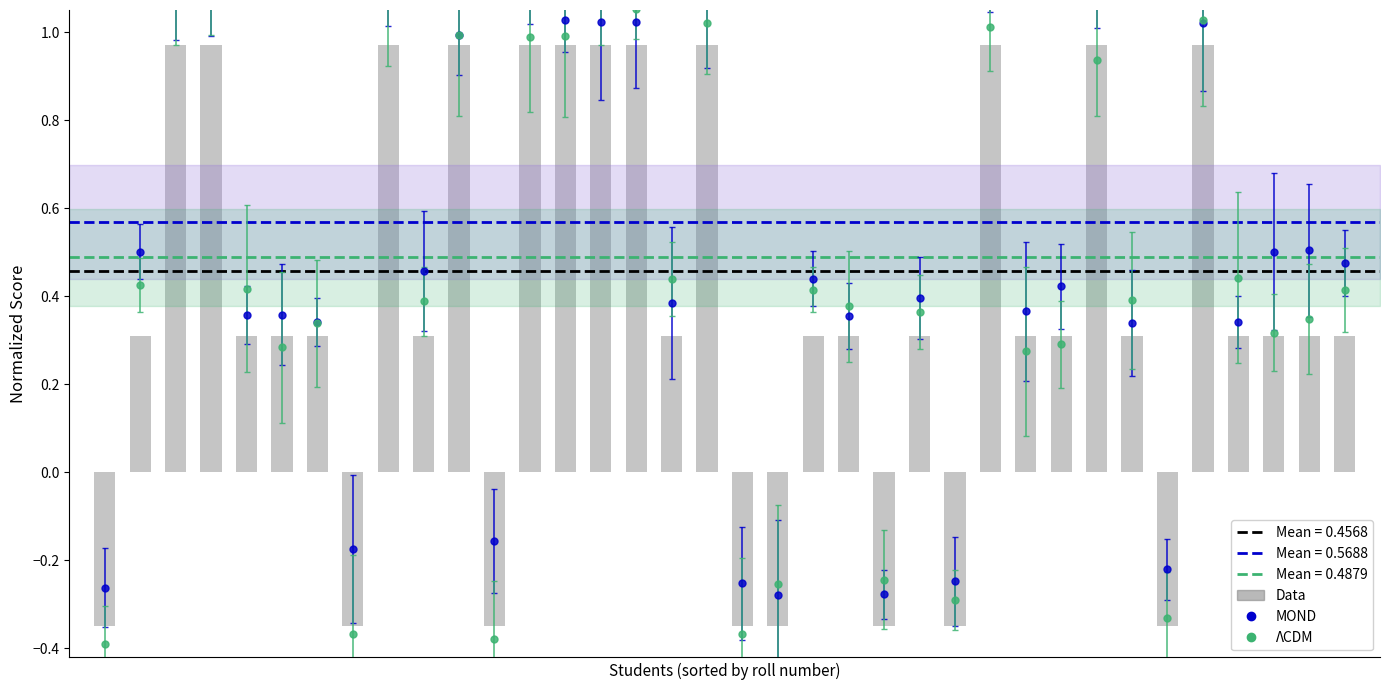

The chart shows a value of 0.1 at 1. True or false?

False